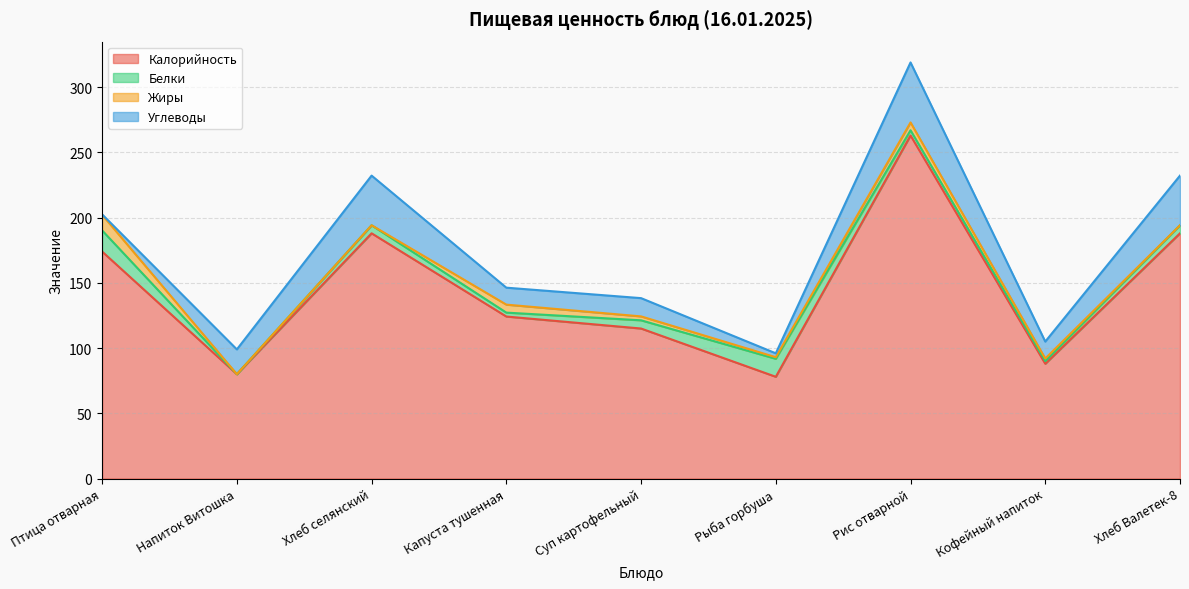

Between Птица отварная and Напиток Витошка, which series saw the biggest shift?

Калорийность